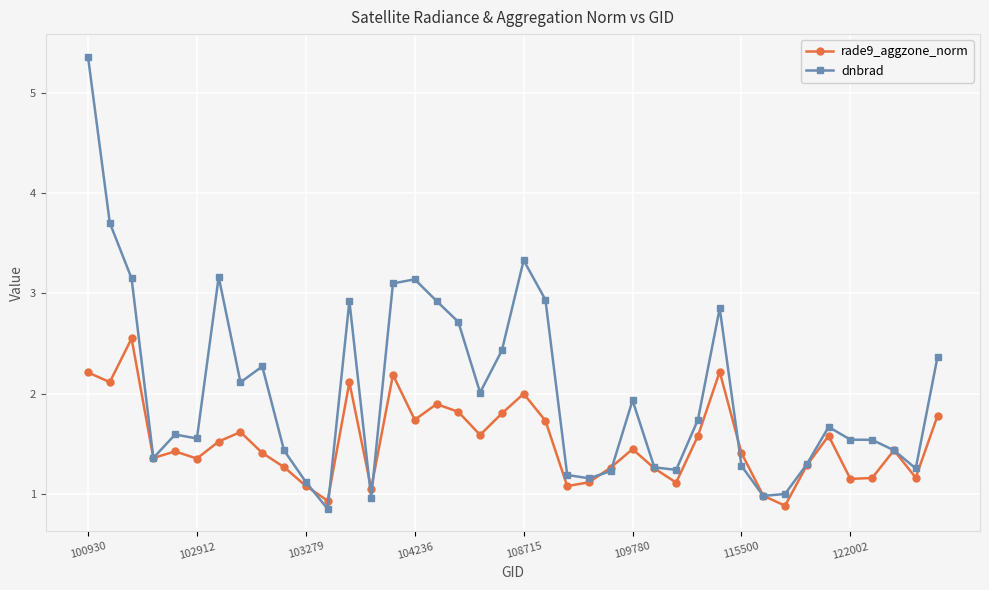

Rank the series by their average value, from lowest to highest.

rade9_aggzone_norm, dnbrad